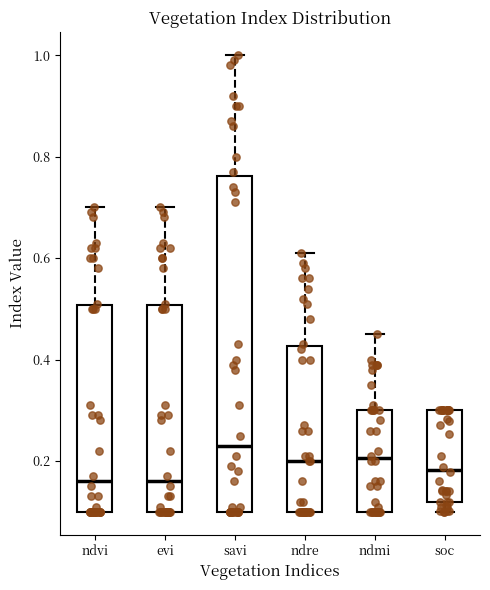

Reading left to right, transcribe this box plot: for each box, give where its median line is, the range the box spans, and where its two whiskers end, as read against the y-axis. The values are not printed on the chart, so give them approximately, as read against the axis.

ndvi: median 0.16, box 0.10 to 0.50, whiskers 0.10 to 0.70
evi: median 0.16, box 0.10 to 0.50, whiskers 0.10 to 0.70
savi: median 0.24, box 0.10 to 0.76, whiskers 0.10 to 1.00
ndre: median 0.20, box 0.10 to 0.42, whiskers 0.10 to 0.62
ndmi: median 0.20, box 0.10 to 0.30, whiskers 0.10 to 0.46
soc: median 0.18, box 0.12 to 0.30, whiskers 0.10 to 0.30